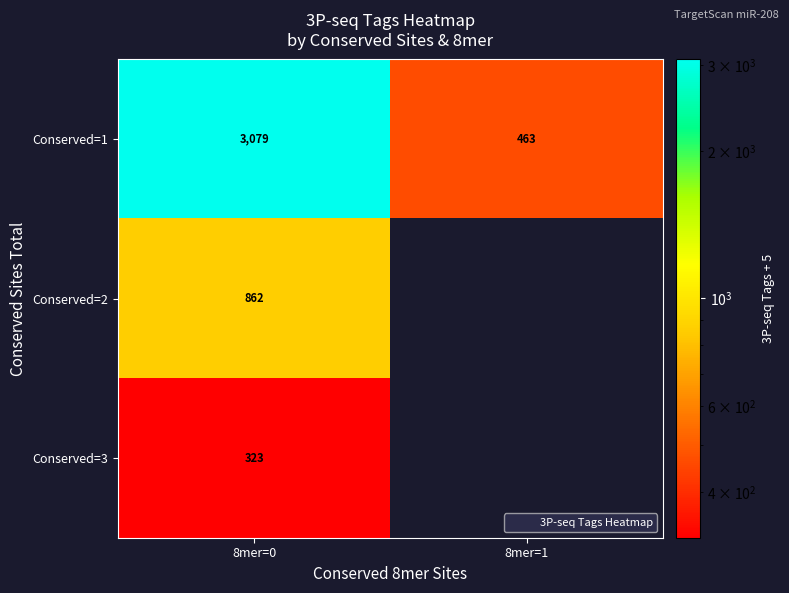

Count the number of categories in the chart.

2